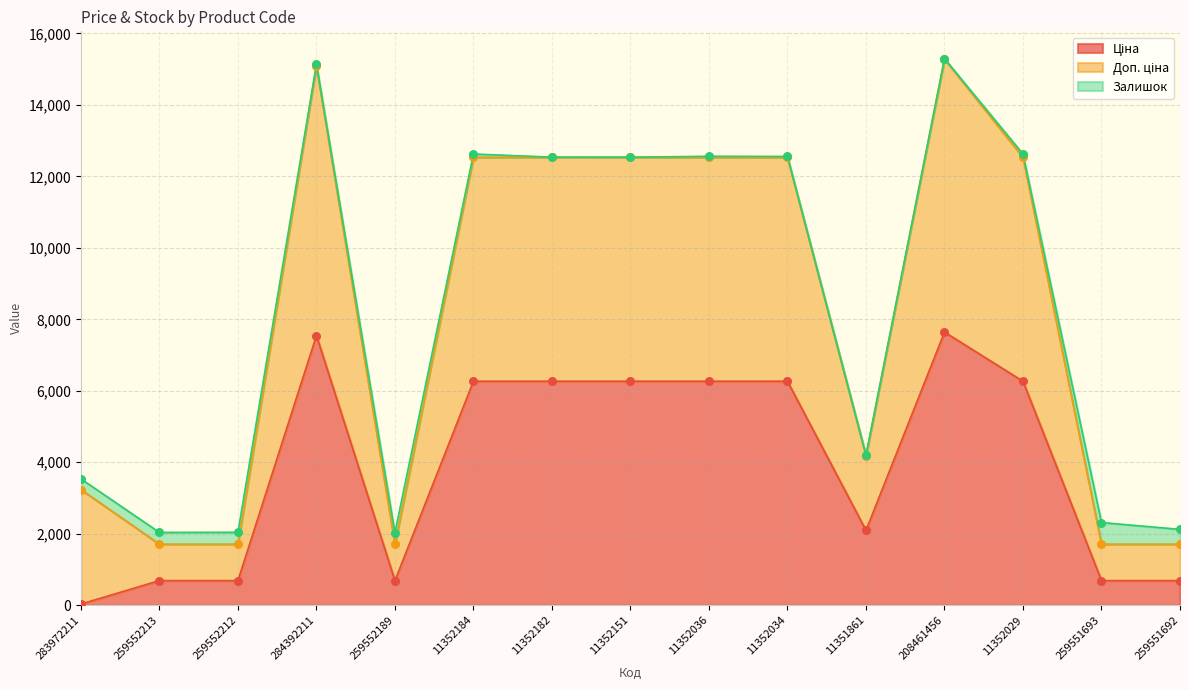

Which series reaches the maximum Y coordinate?

Доп. ціна